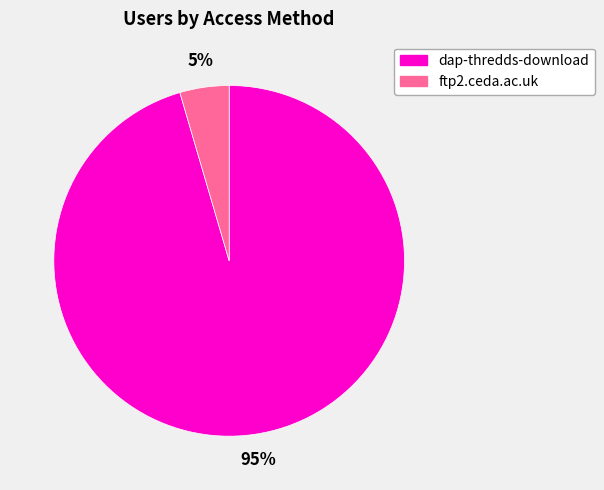

Which slice is the smallest?

ftp2.ceda.ac.uk